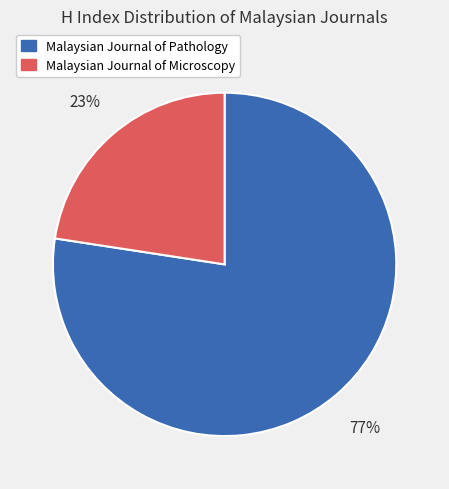

To the nearest percent, what percentage of the pie is Malaysian Journal of Pathology?

77%